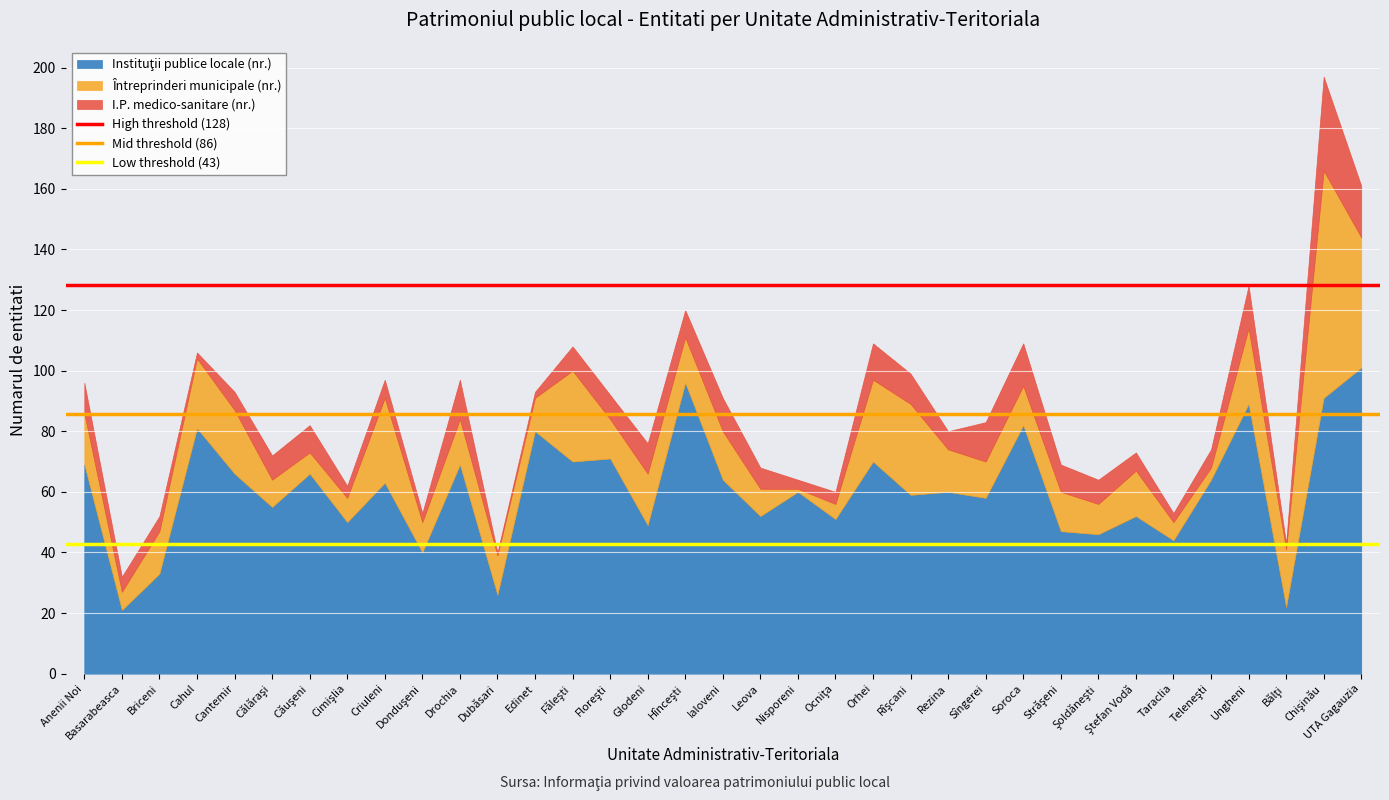

Rank the series by their average value, from highest to lowest.

High threshold (128), Mid threshold (86), Low threshold (43)